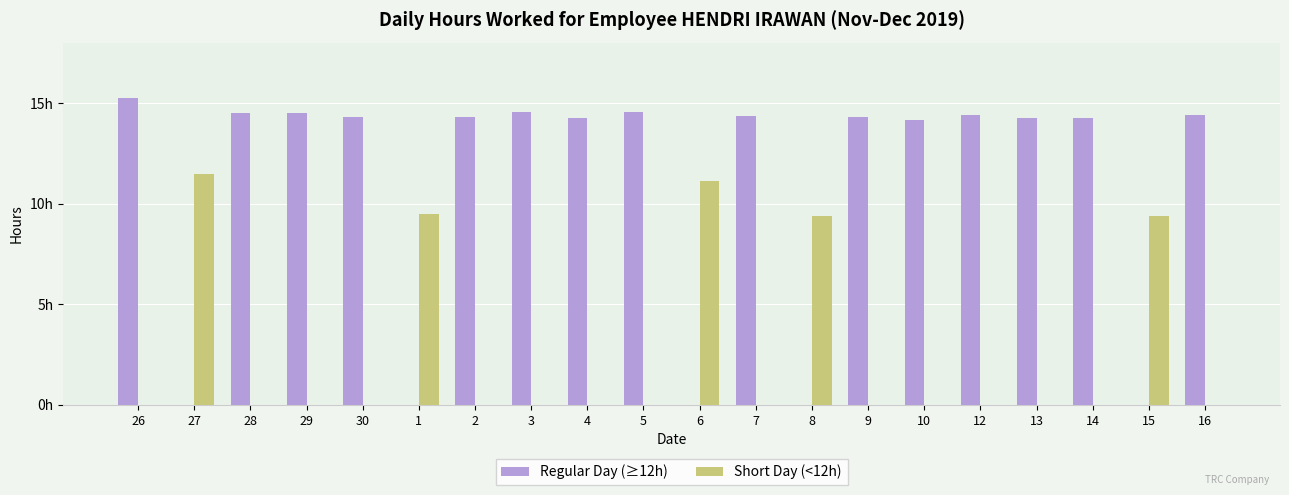

Reading right to left, what are all the values shown in this chart?

Regular Day (≥12h): 14.4	0.0	14.2	14.3	14.4	14.2	14.3	0.0	14.3	0.0	14.5	14.2	14.5	14.3	0.0	14.3	14.5	14.5	0.0	15.2
Short Day (<12h): 0.0	9.4	0.0	0.0	0.0	0.0	0.0	9.4	0.0	11.1	0.0	0.0	0.0	0.0	9.5	0.0	0.0	0.0	11.5	0.0